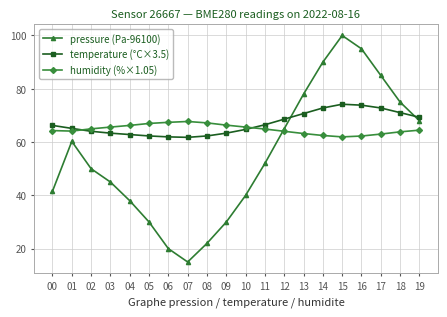

What is the lowest value of the humidity (%×1.05) series?

62.0